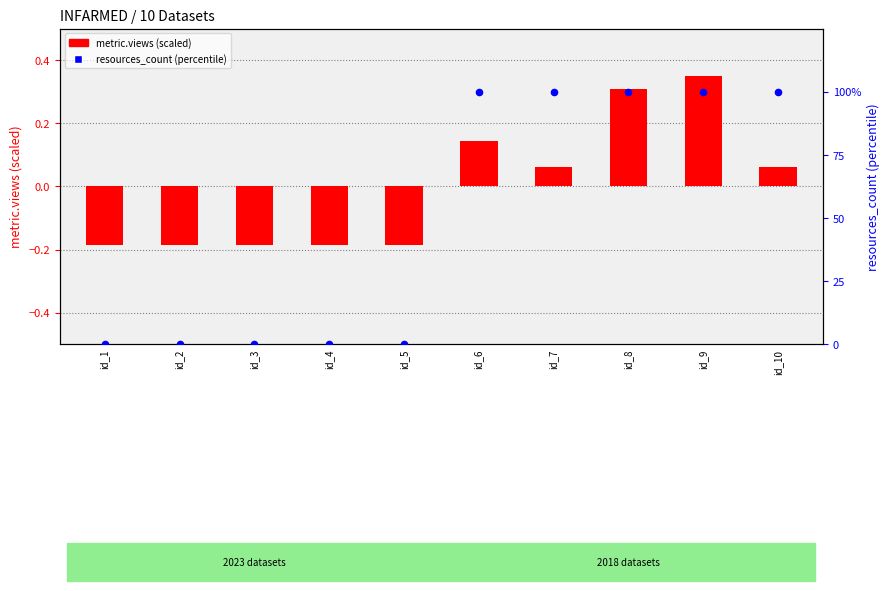

Which series has the widest spread of Y values?

resources_count (percentile)